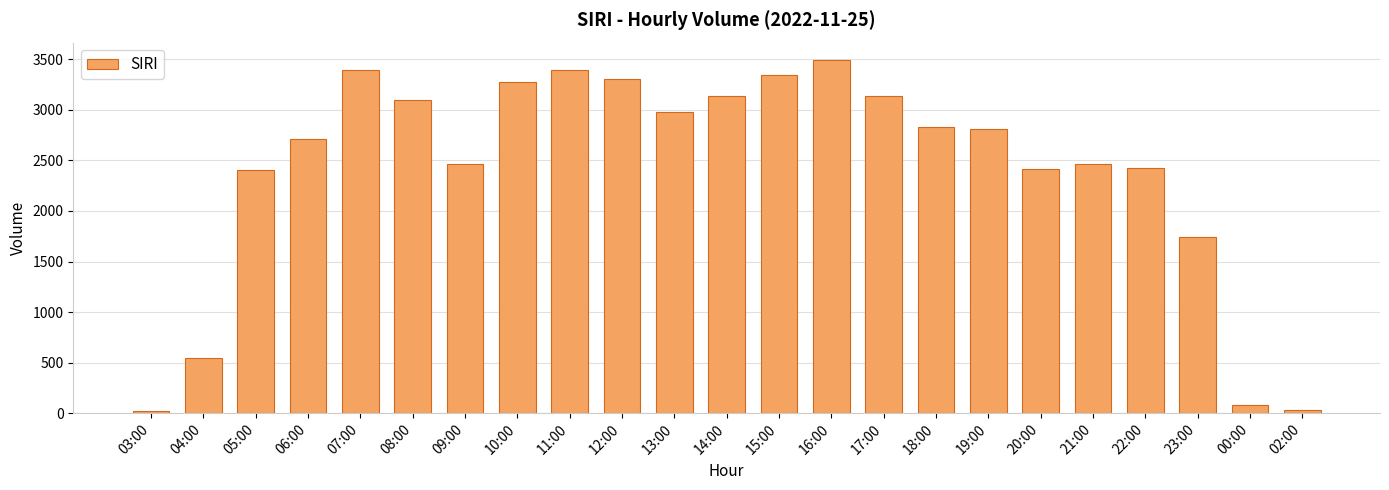

True or false: the data shows 3211 at 20:00.

False